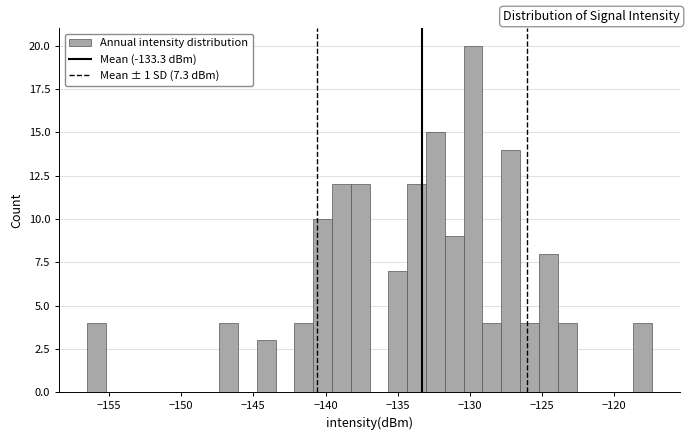

Read against the x-axis, roughly where is the centre of the tallest bar?

-130.0